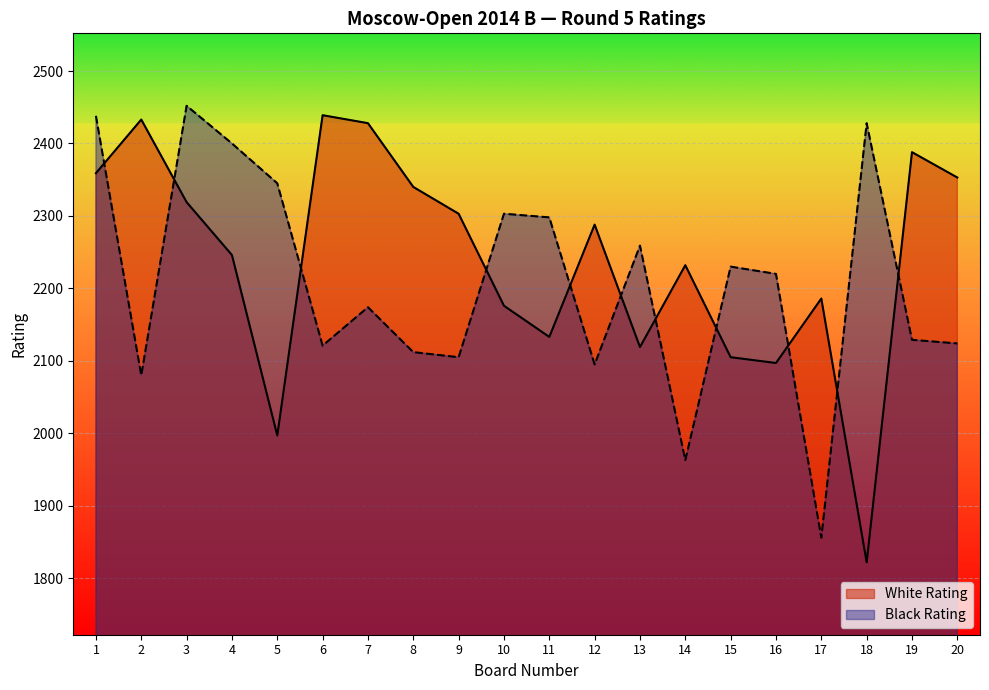

How many interior local valleys does the White Rating series have?

5